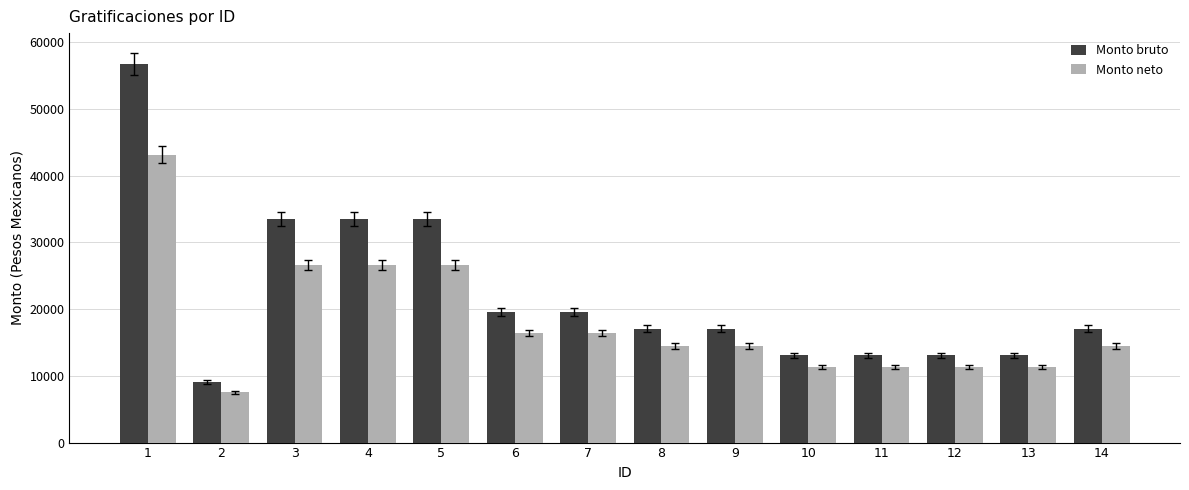

The Monto bruto series shows 28314.4 at 9. True or false?

False